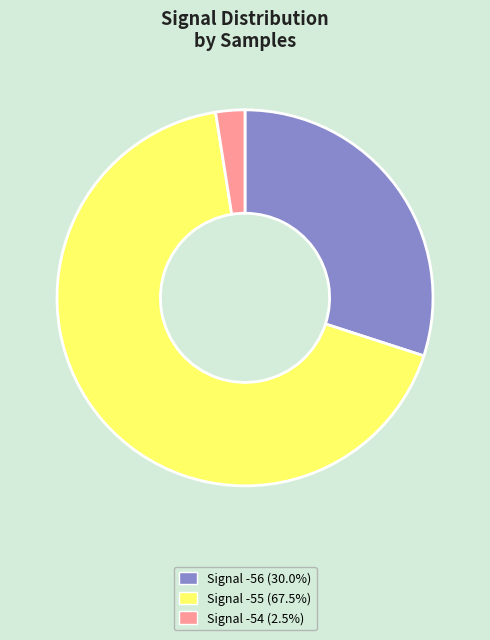

Does any single category account for the majority?

Yes